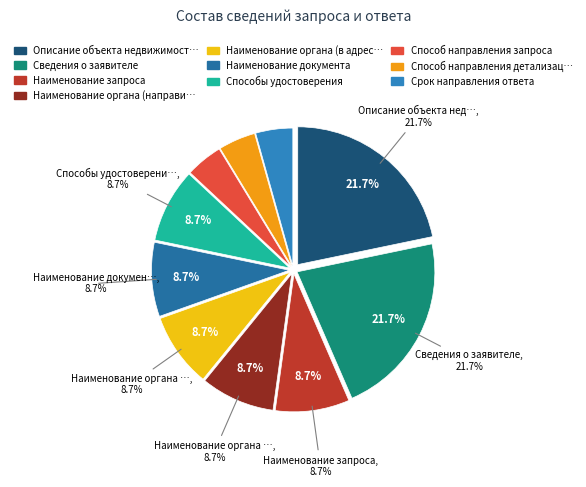

To the nearest percent, what portion does Срок направления ответа represent?

4%